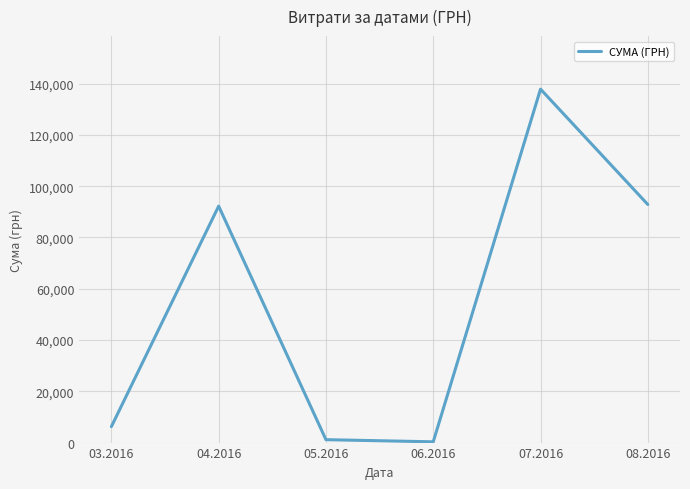

What is the difference between the second highest and minimum values?

92556.7